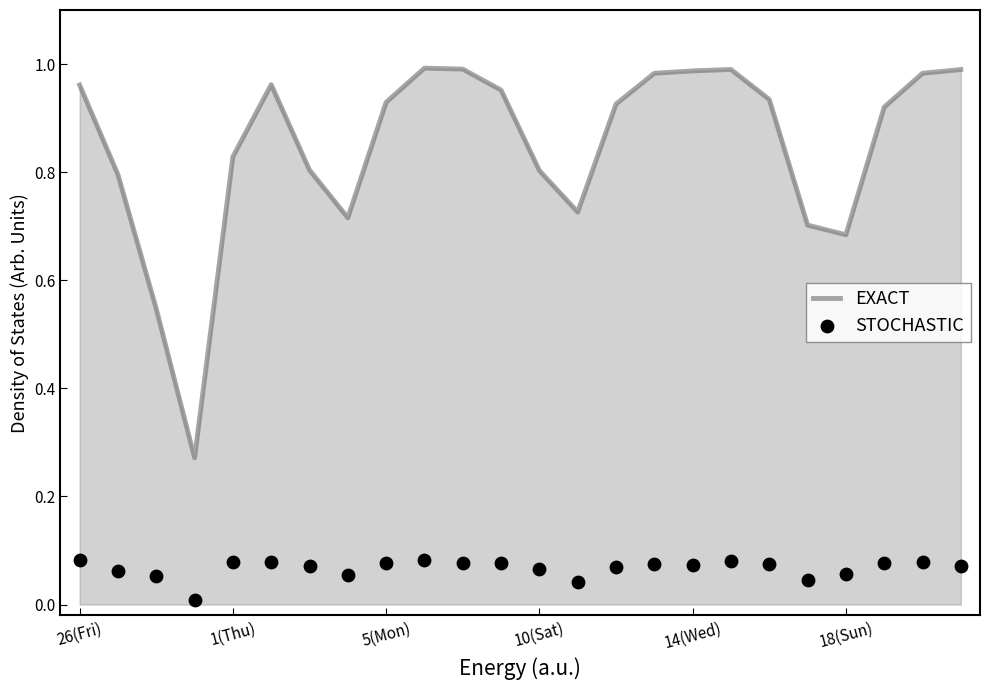

Which series has the widest spread of Y values?

EXACT